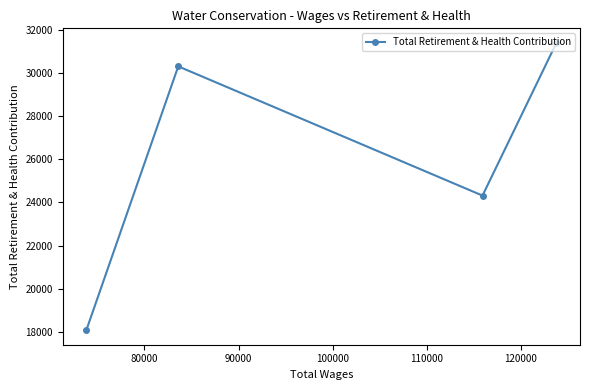

What is the maximum value shown in the chart?

31395